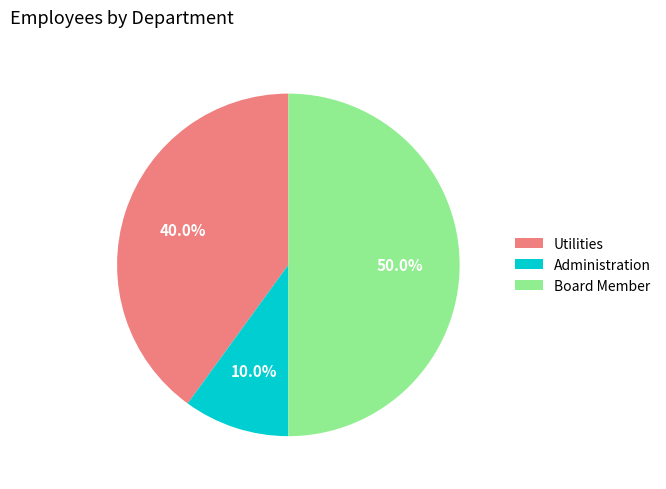

To the nearest percent, what is the difference between the Board Member and Utilities slice percentages?

10%